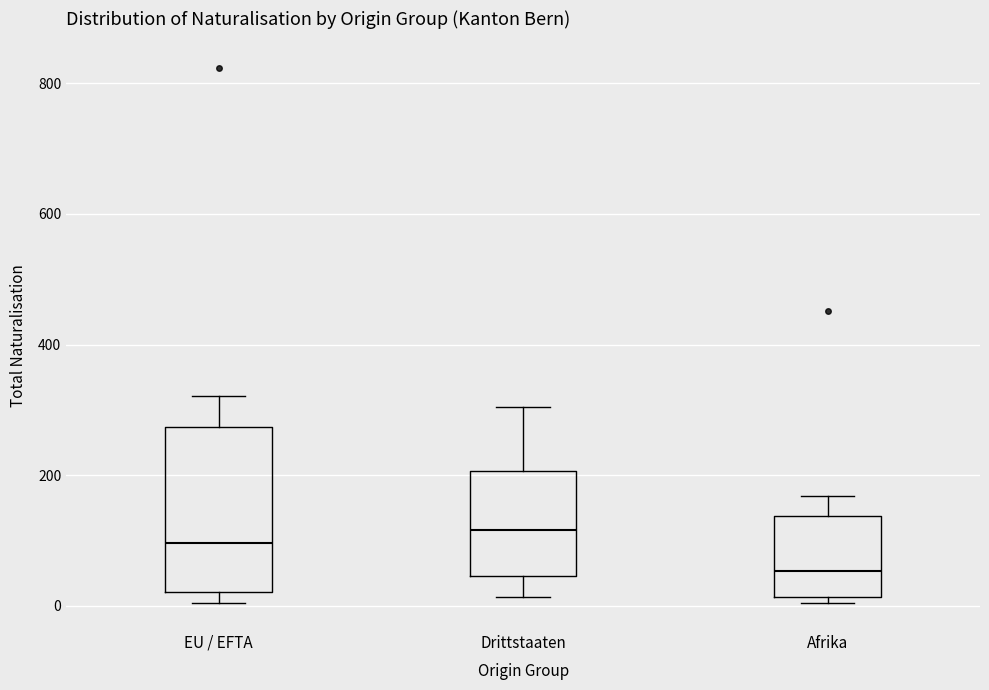

Which box has the highest median line?

Drittstaaten